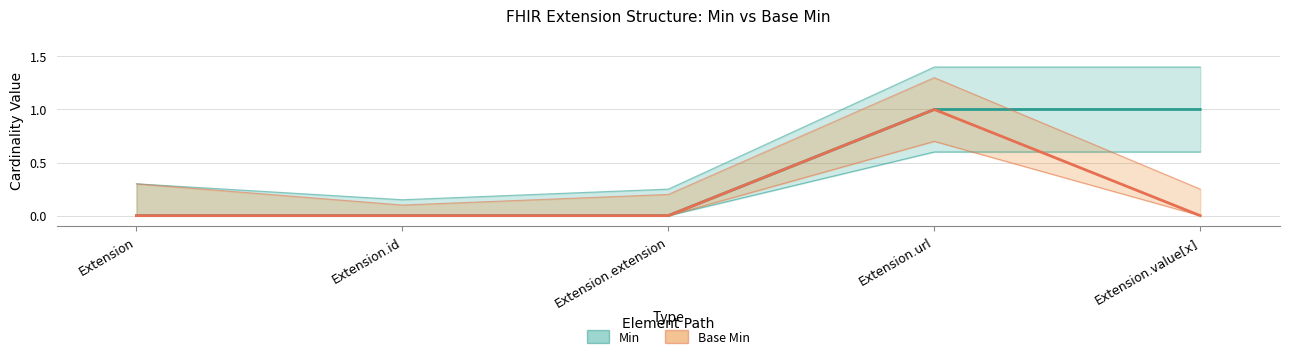

At which category is the sum across all series the highest?

Extension.url